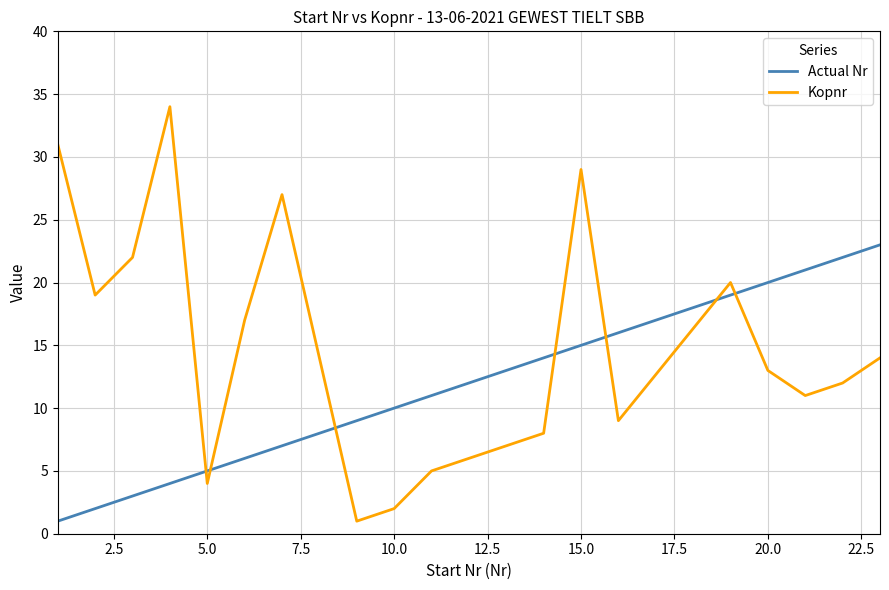

What is the smallest value displayed?

1